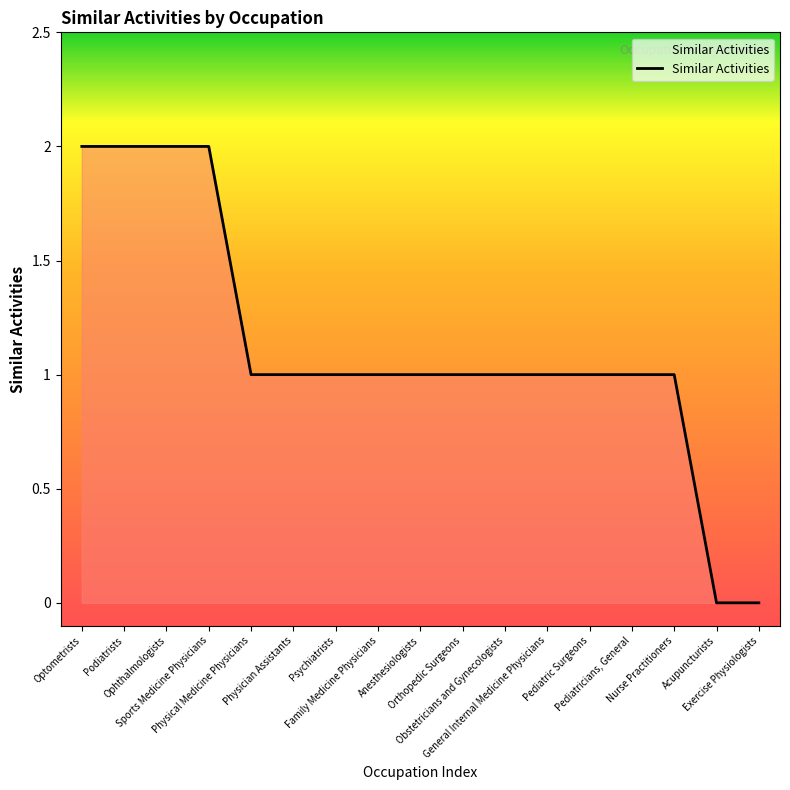

Reading left to right, extract all data points from this chart.

2	2	2	2	1	1	1	1	1	1	1	1	1	1	1	0	0